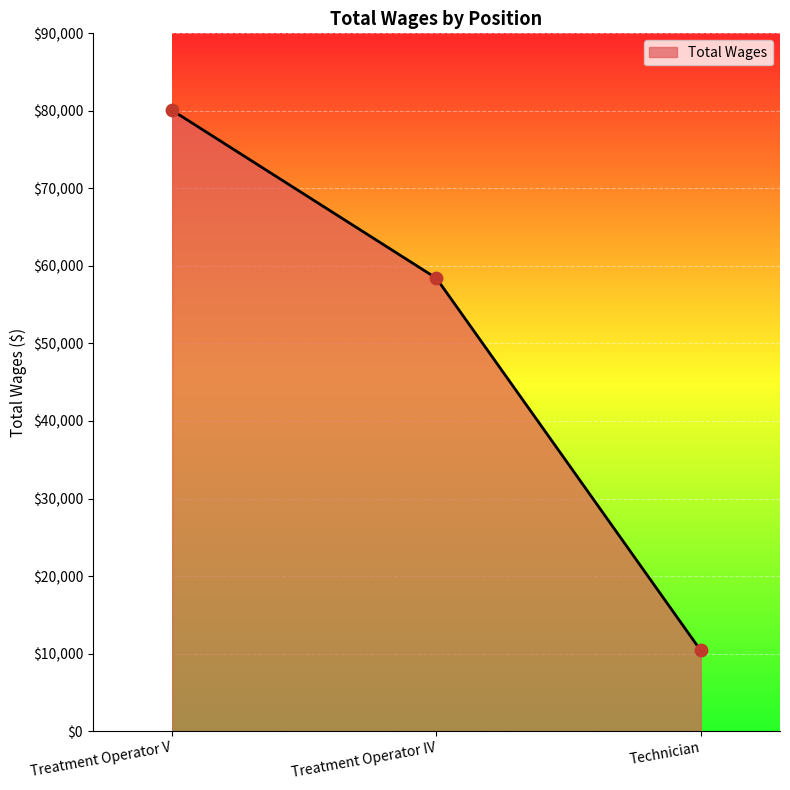

What is the change in value from Treatment Operator V to Treatment Operator IV?

-21660